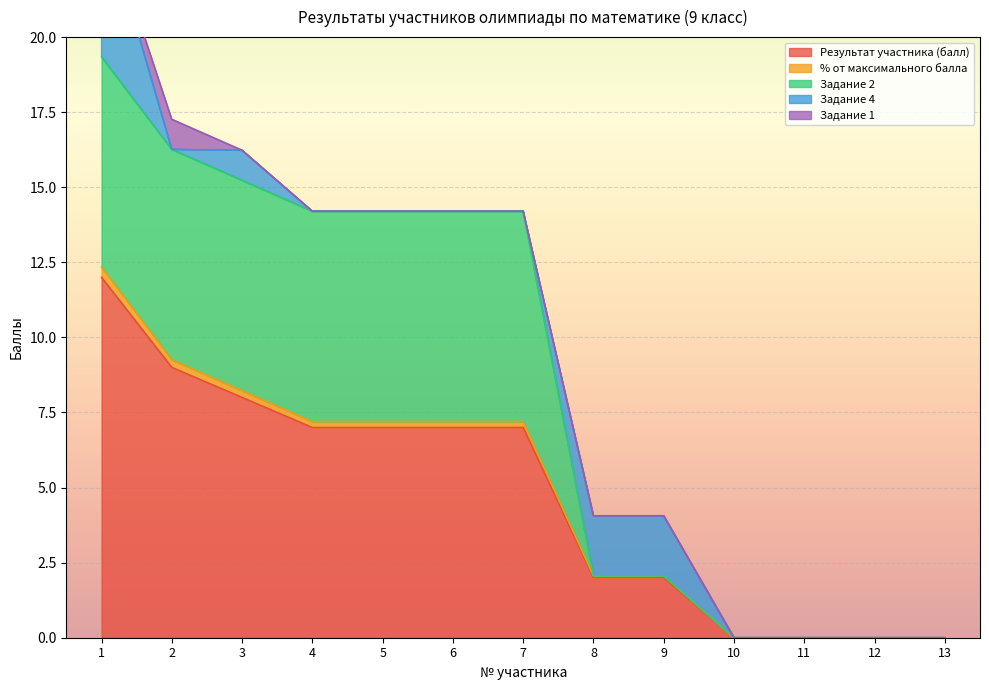

What is the difference between the highest and lowest values at 1?

7.3